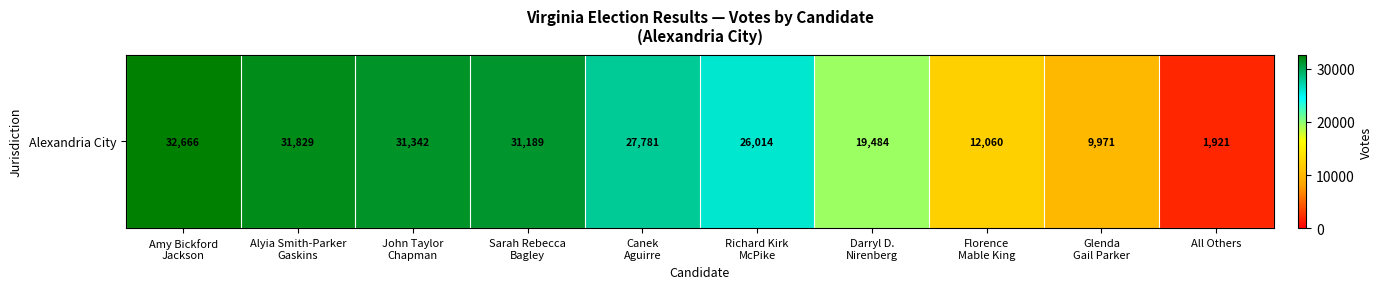

The value at Florence
Mable King is 12060. True or false?

True